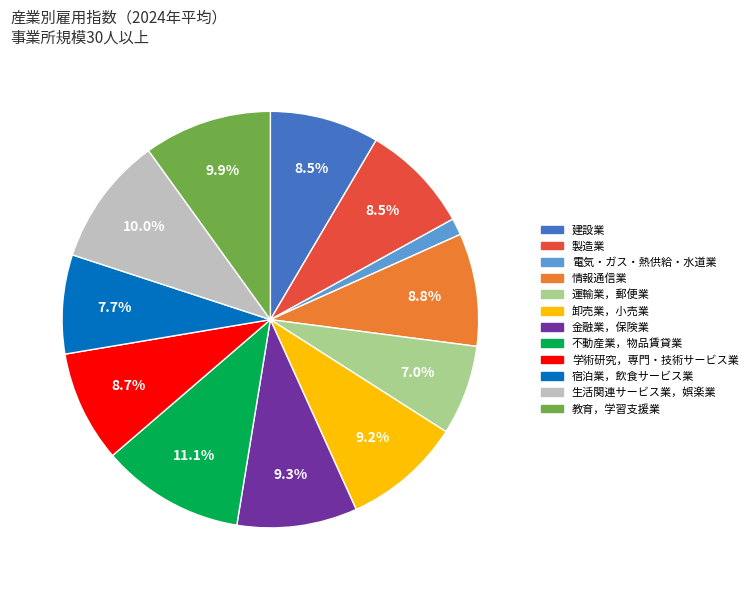

True or false: 生活関連サービス業，娯楽業 accounts for 3% of the total.

False